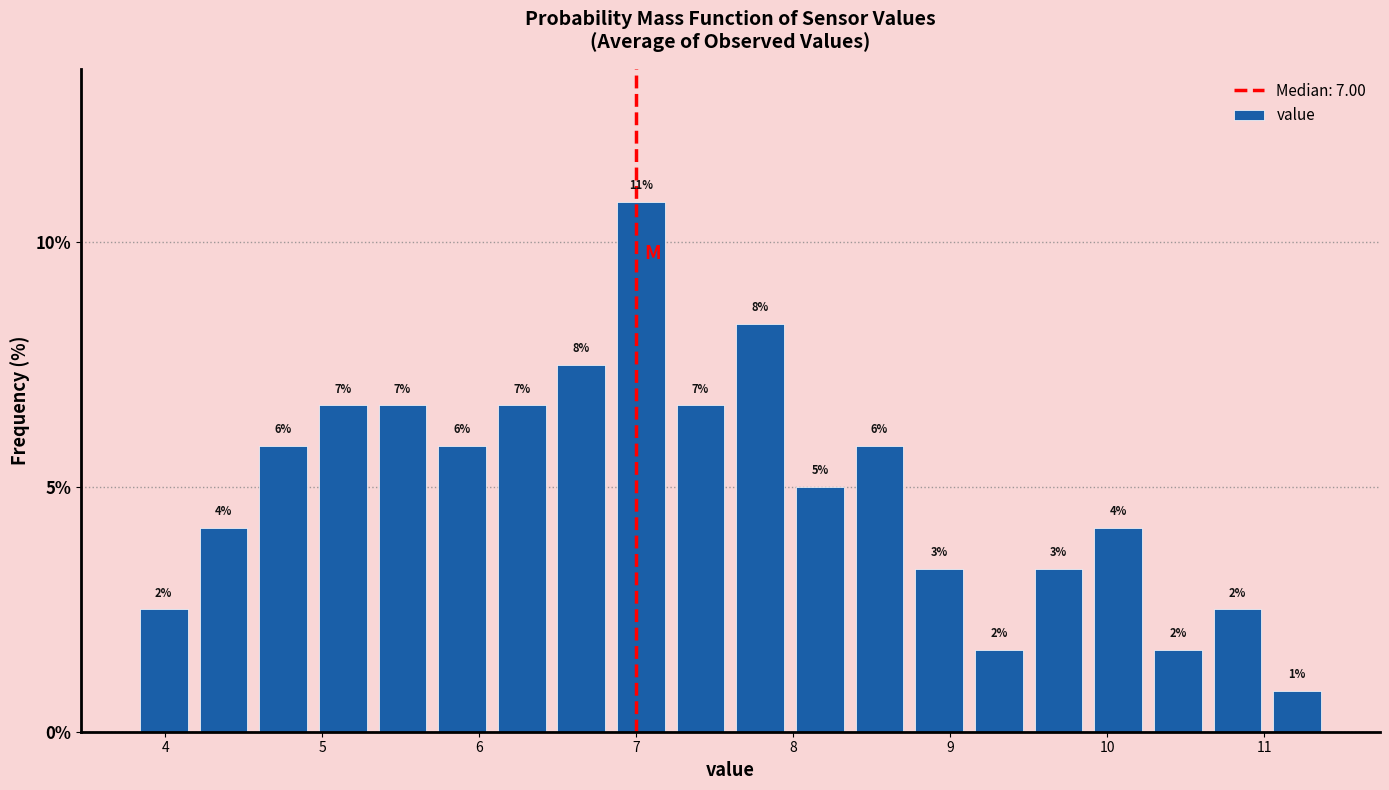

Read against the x-axis, roughly where is the centre of the tallest bar?

7.0